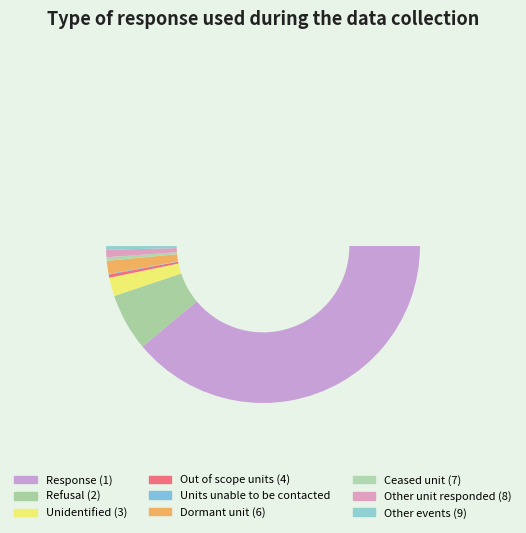

True or false: Other unit responded (8) accounts for 11% of the total.

False